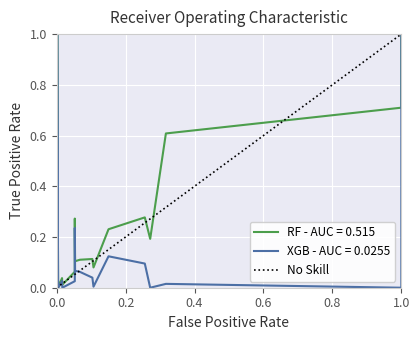

What is the change in value from 0.0 to 1.0?

+1